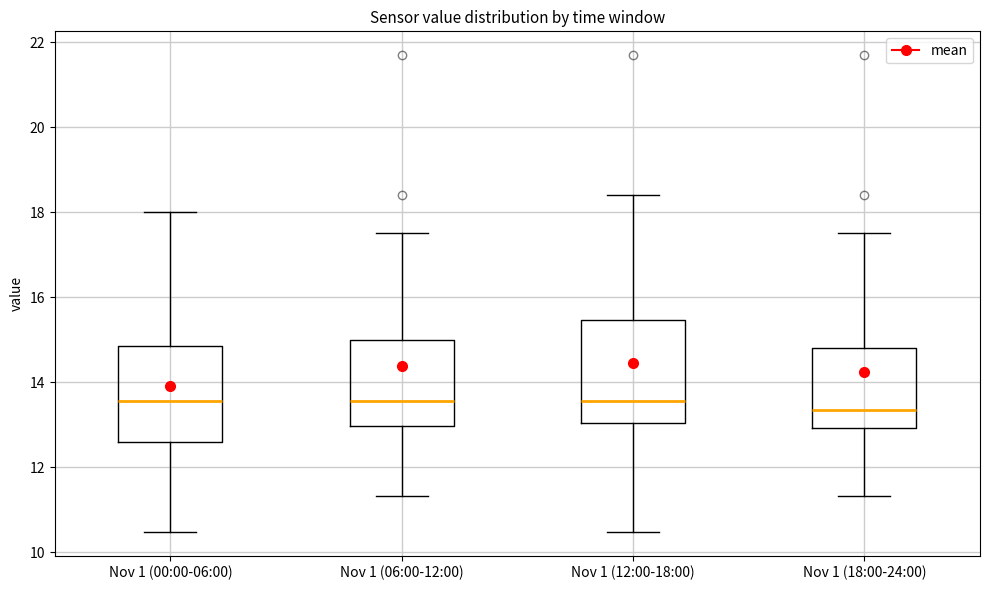

Reading left to right, read every box against the y-axis: the position of its median line, the range the box covers, and the ends of its whiskers. The values are not printed on the chart, so give them approximately, as read against the axis.

Nov 1 (00:00-06:00): median 13.6, box 12.6 to 14.8, whiskers 10.4 to 18.0
Nov 1 (06:00-12:00): median 13.6, box 13.0 to 15.0, whiskers 11.4 to 17.6
Nov 1 (12:00-18:00): median 13.6, box 13.0 to 15.4, whiskers 10.4 to 18.4
Nov 1 (18:00-24:00): median 13.4, box 13.0 to 14.8, whiskers 11.4 to 17.6